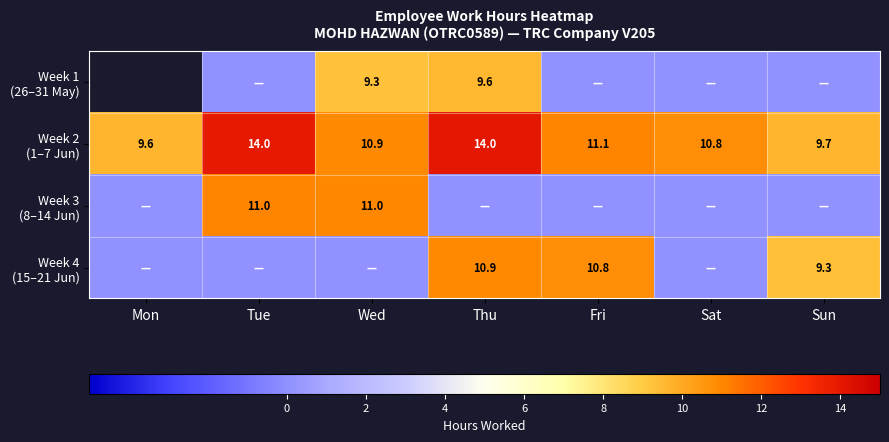

Count the Week 2 (1–7 Jun) values in the range 9 to 13.

5